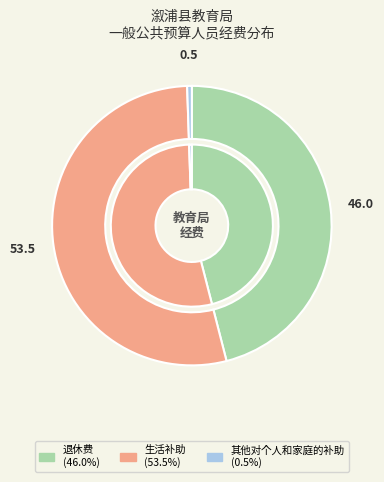

How many segments does this pie chart have?

3